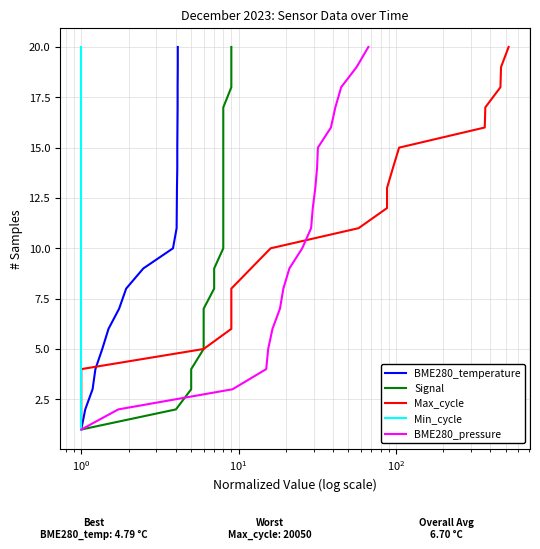

What is the maximum value for BME280_pressure?

20